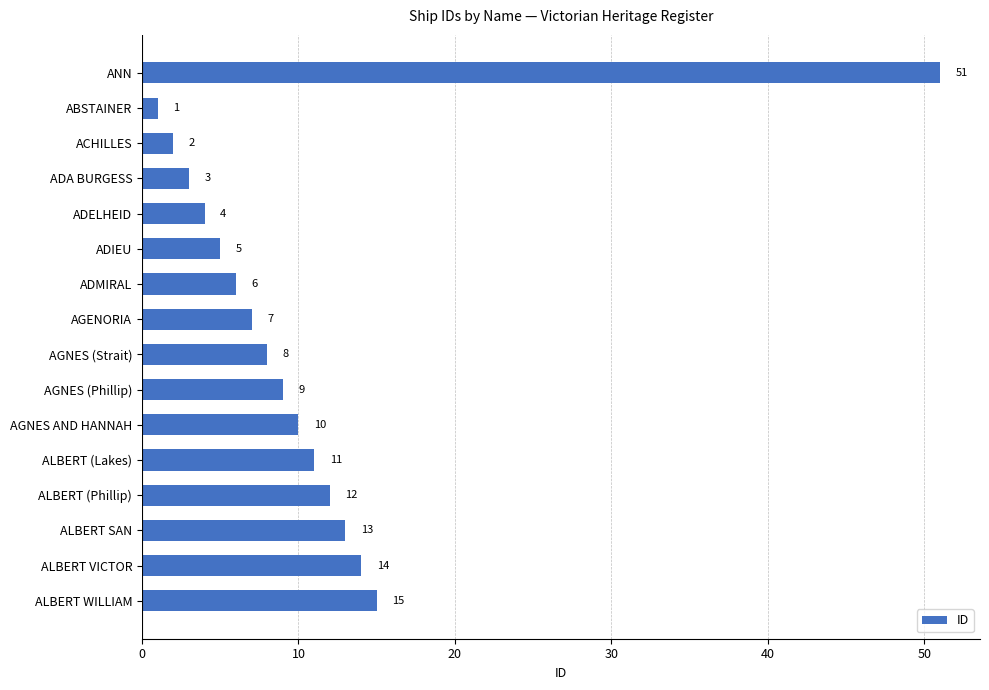

What is the label of the 12th bar from the top?

ALBERT (Lakes)